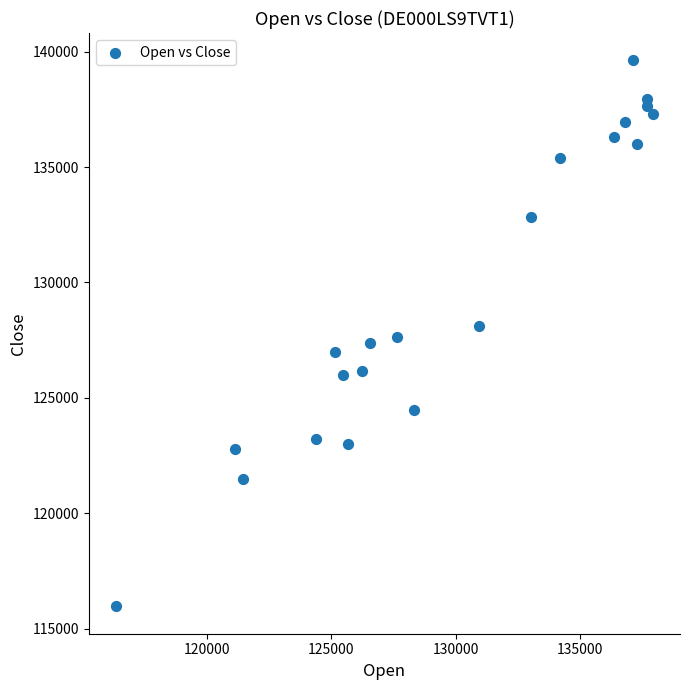

What is the range of X values (max minus min)?

21597